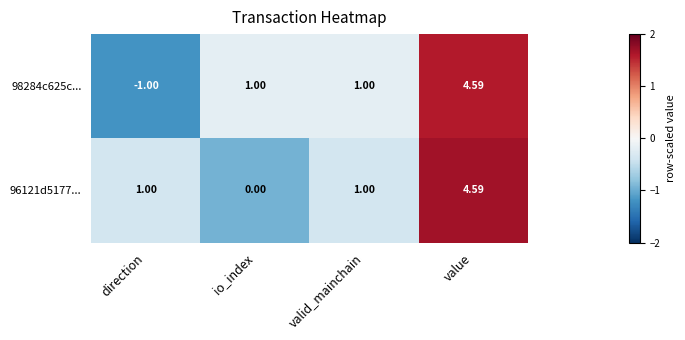

How many data points in 96121d5177... are less than 1?

1